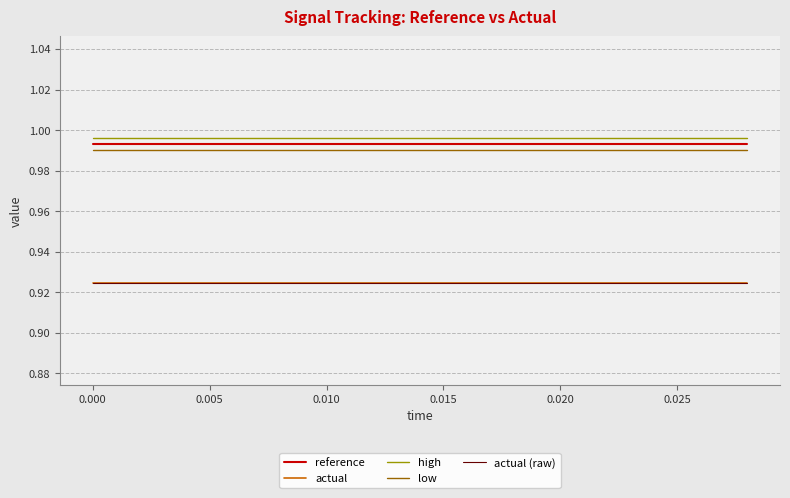

Which series has the widest spread of values?

reference